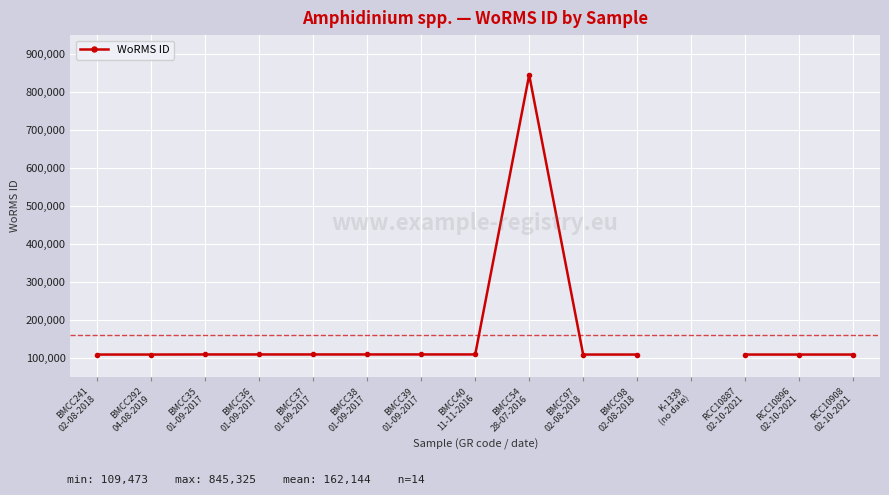

What is the ratio of the value at RCC10887
02-10-2021 to the value at BMCC40
11-11-2016?

1.0